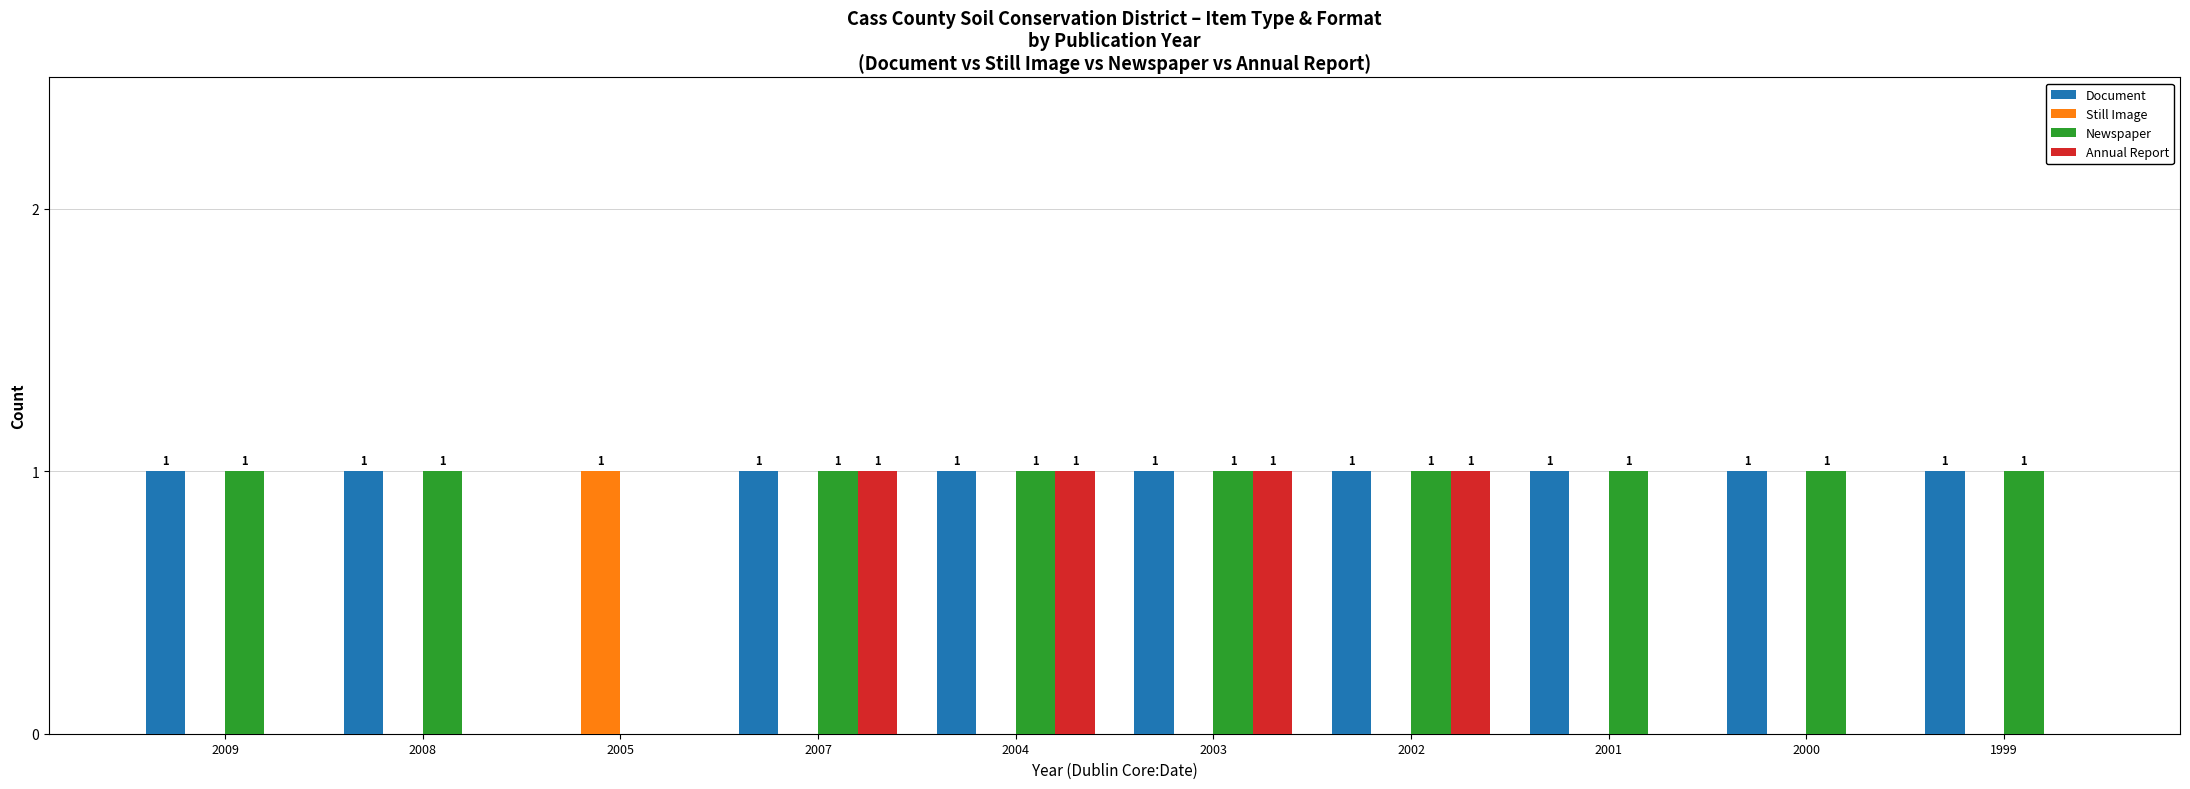

Is the value of Annual Report at 2002 greater than the value of Still Image at 2001?

Yes